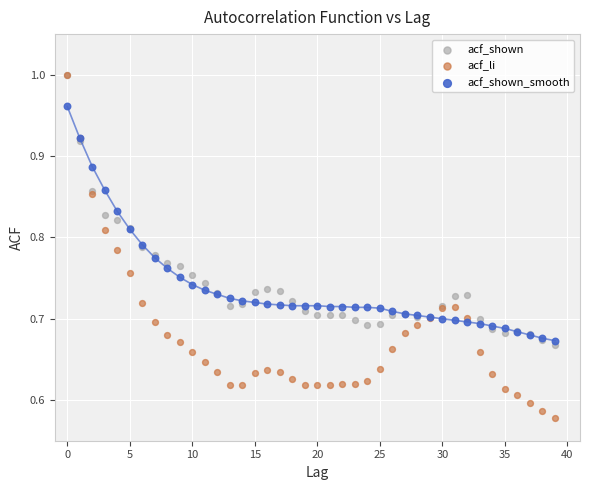

What are all the series names shown in the legend?

acf_shown, acf_li, acf_shown_smooth